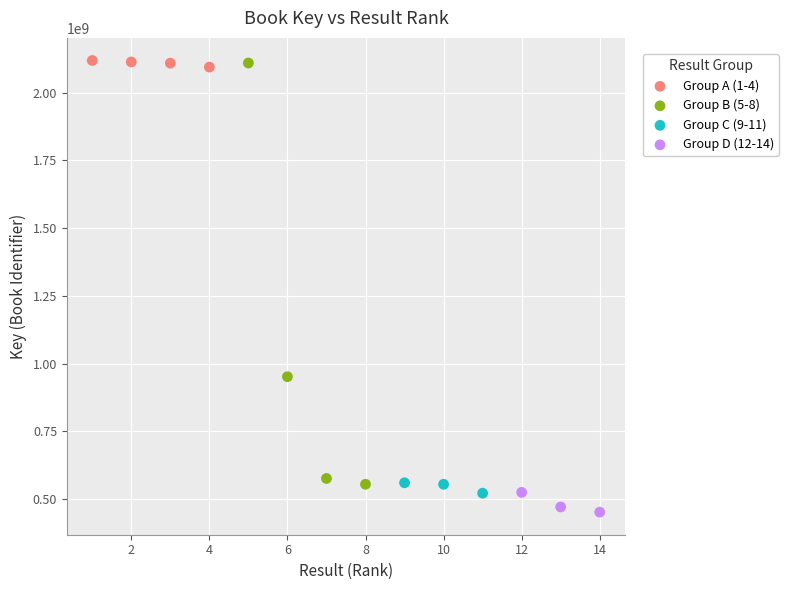

Which series has the widest spread of Y values?

Group B (5-8)